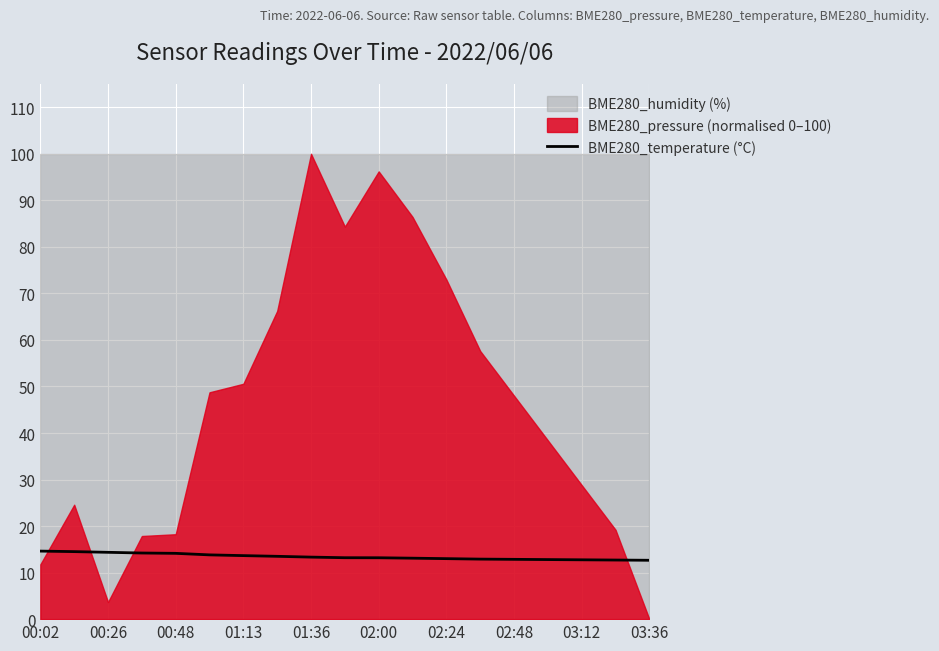

What is the minimum value for BME280_temperature (°C)?

12.7